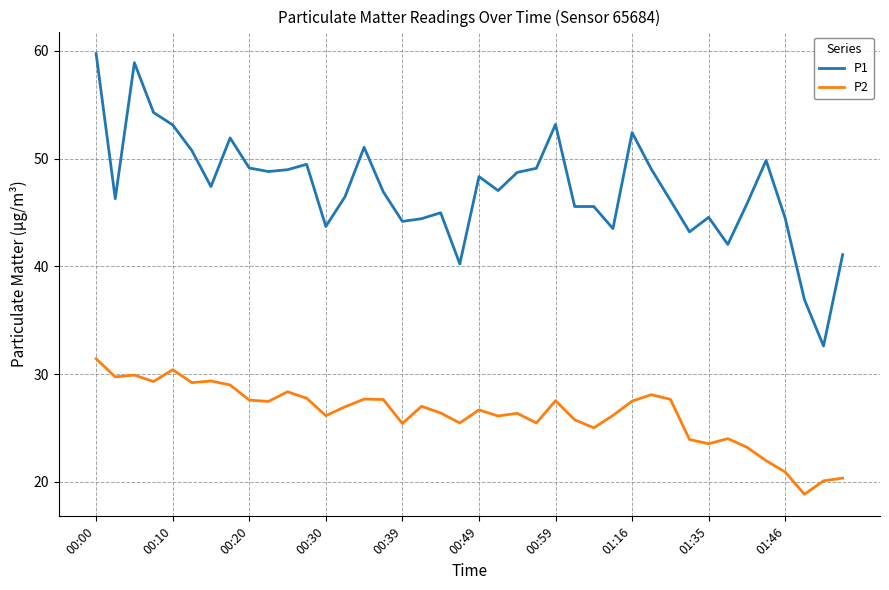

What is the minimum value for P1?

32.6